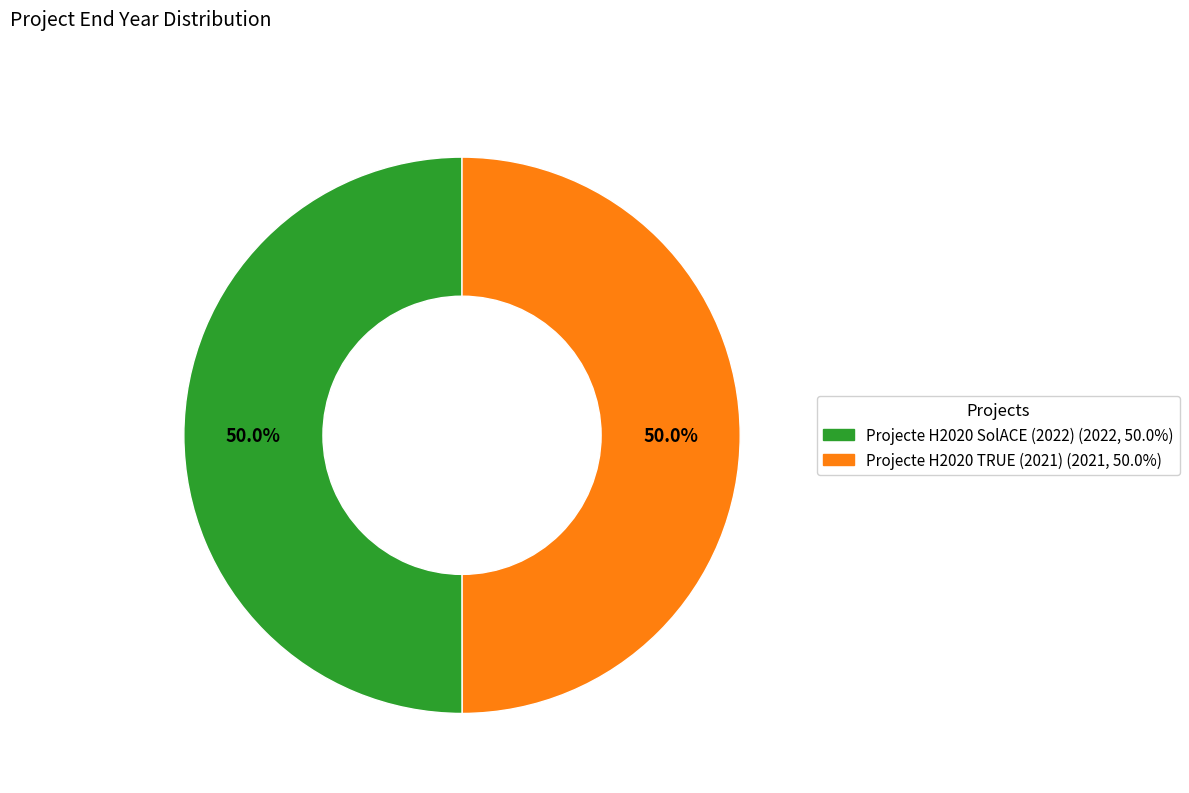

Approximately how many times larger is the value at Projecte H2020 TRUE (2021) compared to Projecte H2020 SolACE (2022)?

1.0